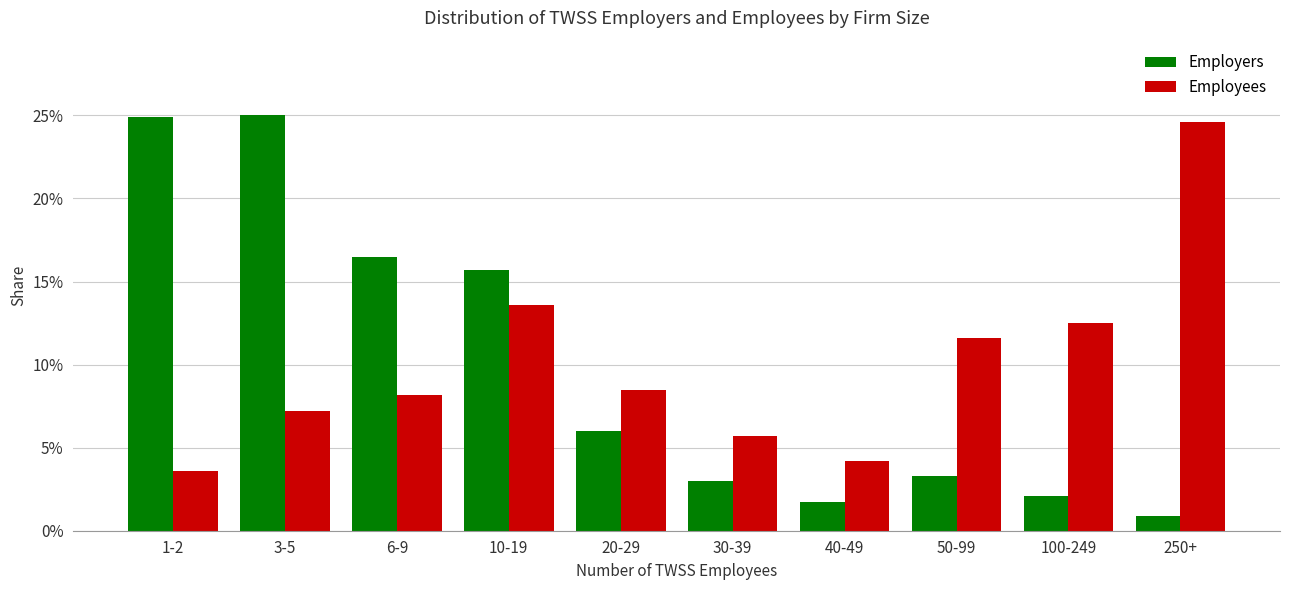

Which series has the largest total across all categories?

Employees